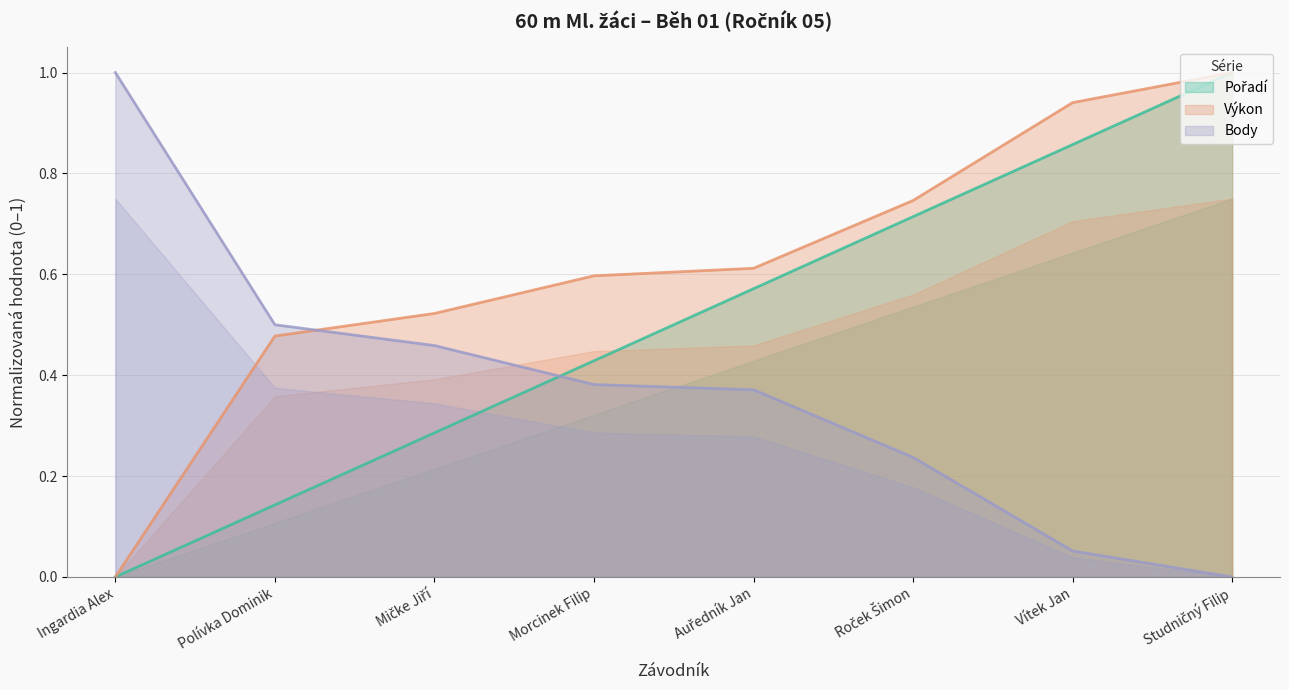

What are all the series names shown in the legend?

Pořadí, Výkon, Body